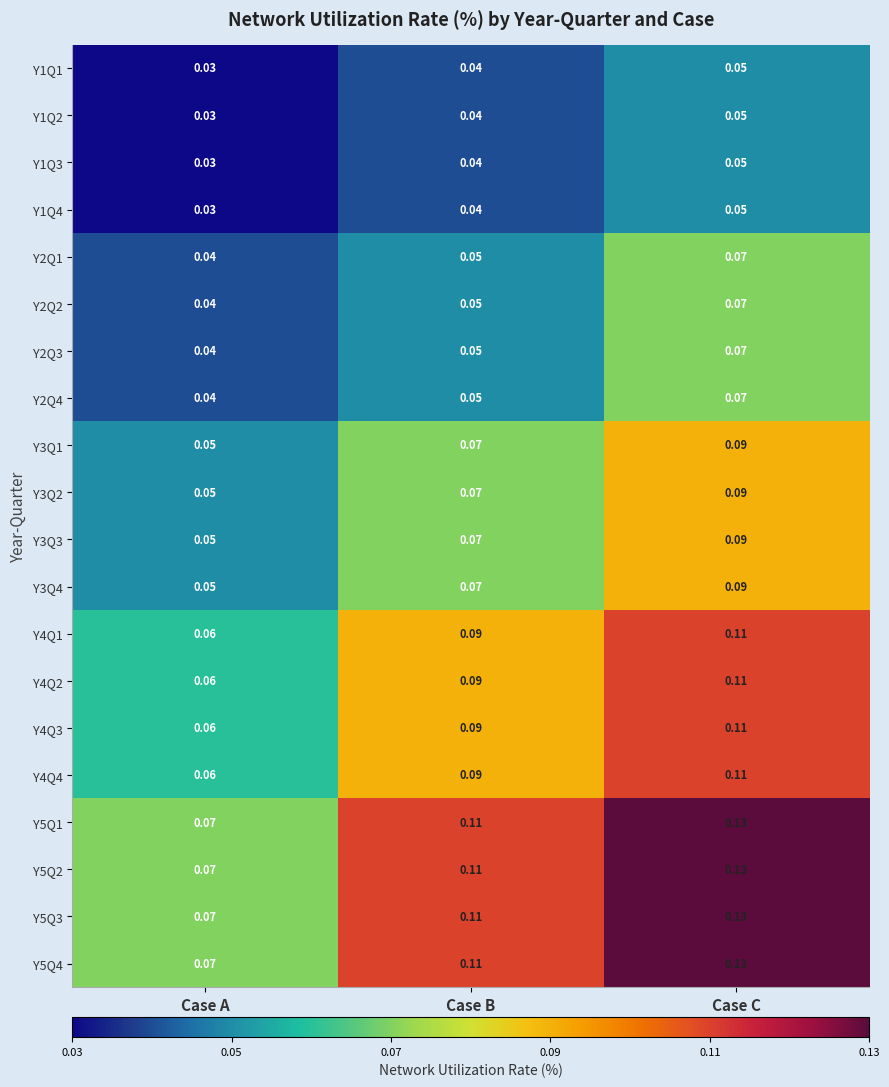

At which category is the sum across all series the highest?

Case C